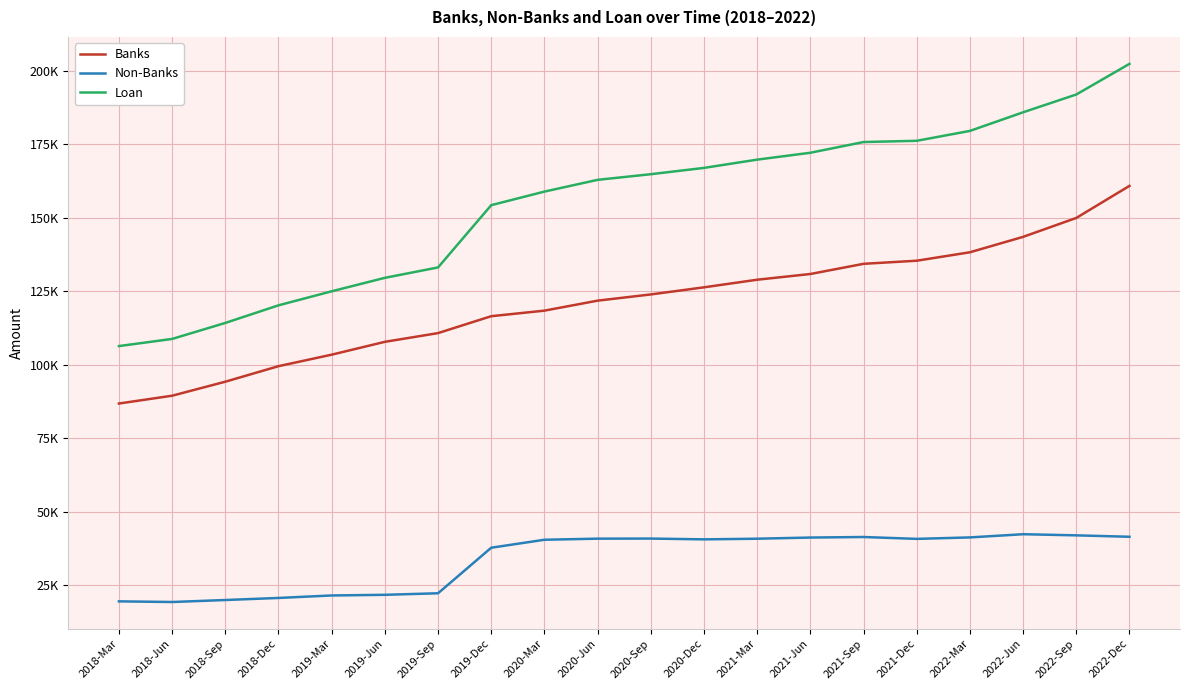

What is the total value across all series at 2018-Sep?

228501.7